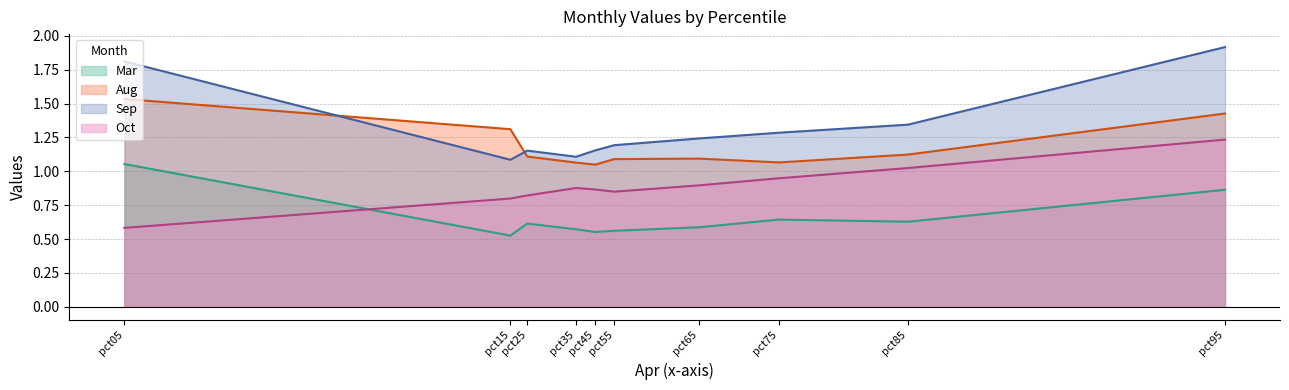

True or false: Aug and Oct cross at least once.

False